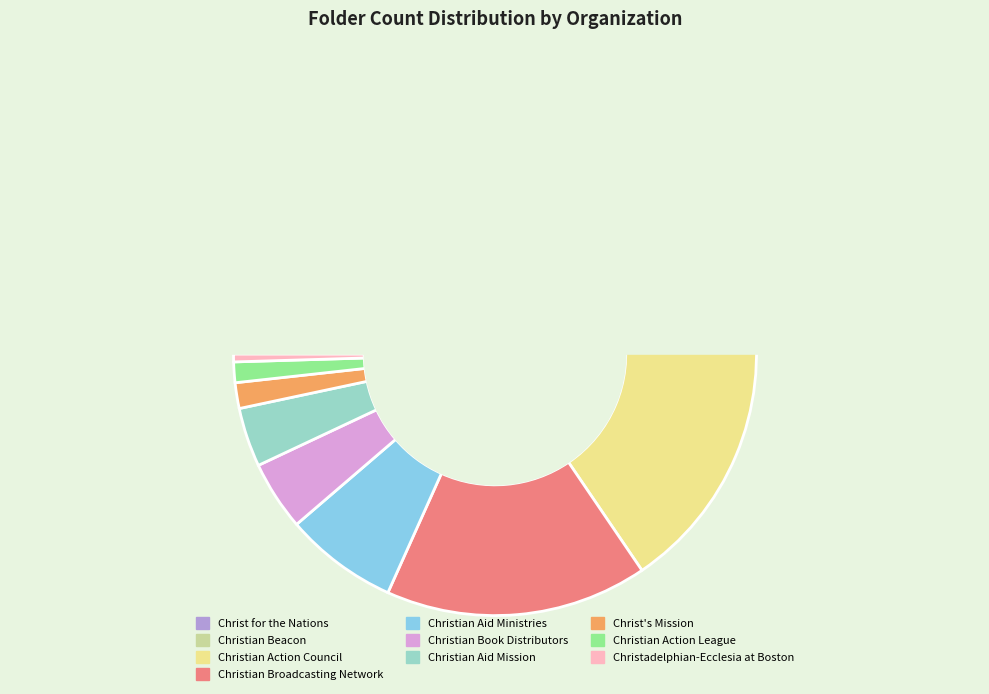

The Christian Action League slice represents 1% of the pie. True or false?

True